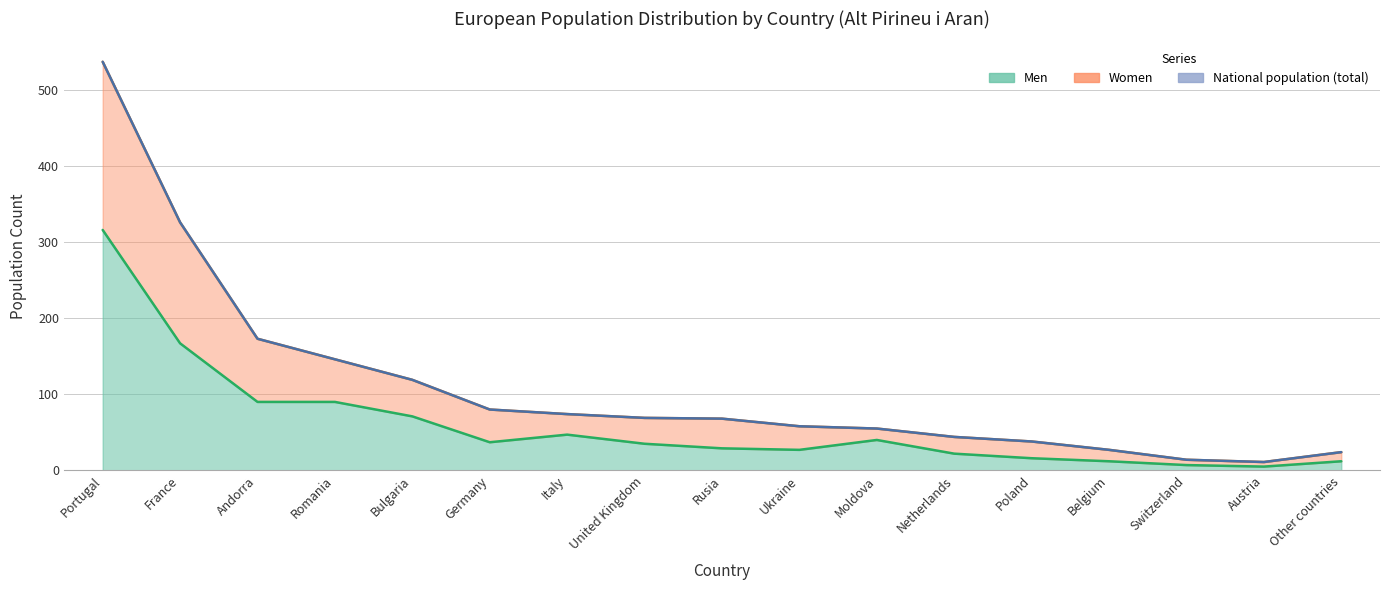

Which series has the largest total across all categories?

Women